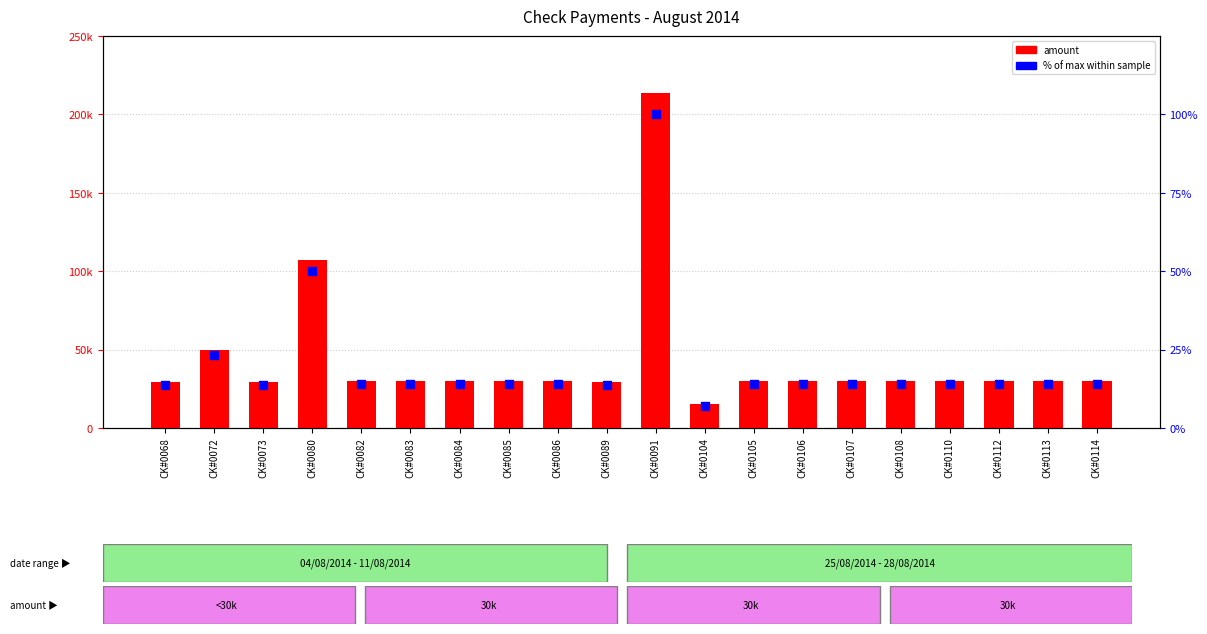

Which series has the largest Y range (max minus min)?

amount